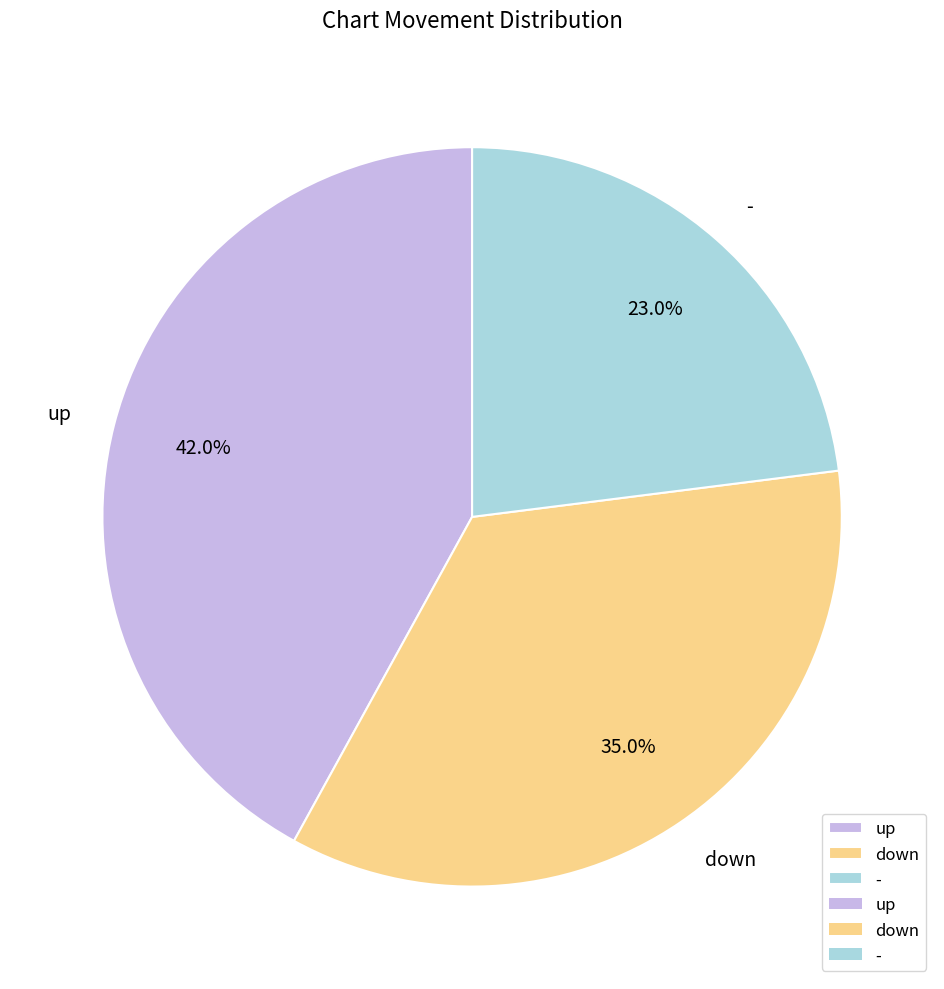

Is down the majority of the pie?

No